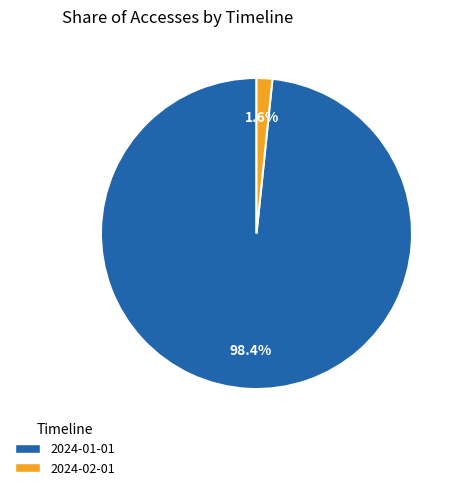

What percentage is the 2024-02-01 slice, to the nearest percent?

2%